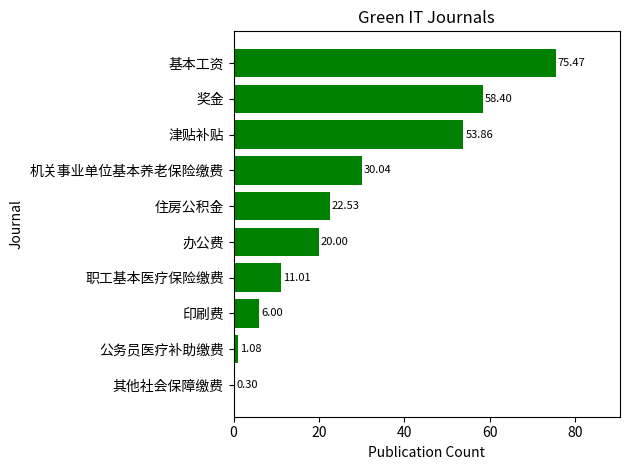

List the labels in order of value, smallest first.

其他社会保障缴费, 公务员医疗补助缴费, 印刷费, 职工基本医疗保险缴费, 办公费, 住房公积金, 机关事业单位基本养老保险缴费, 津贴补贴, 奖金, 基本工资